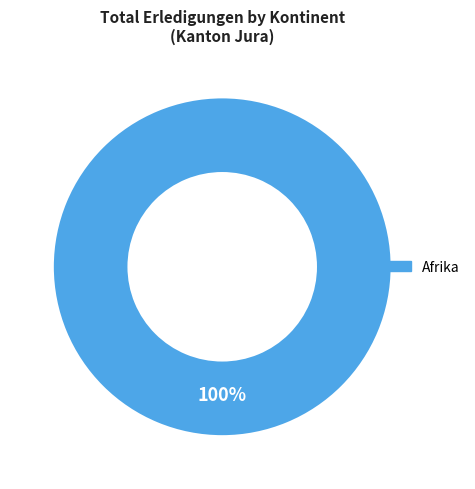

Combined, do Ozeanien and Herkunft unbekannt account for over 50%?

No